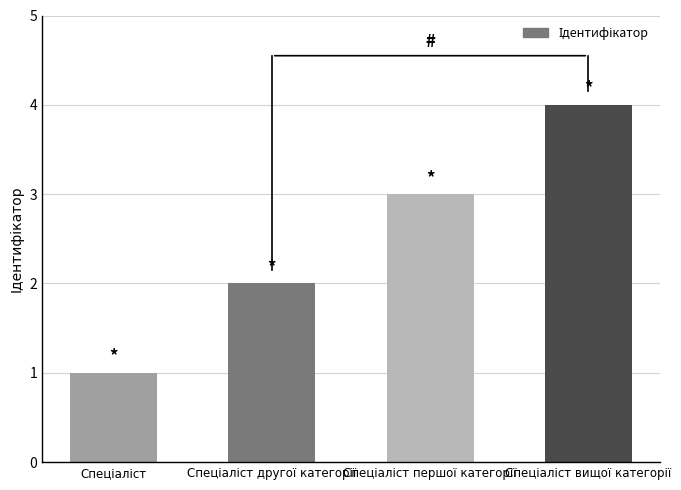

What is the greatest value displayed?

4